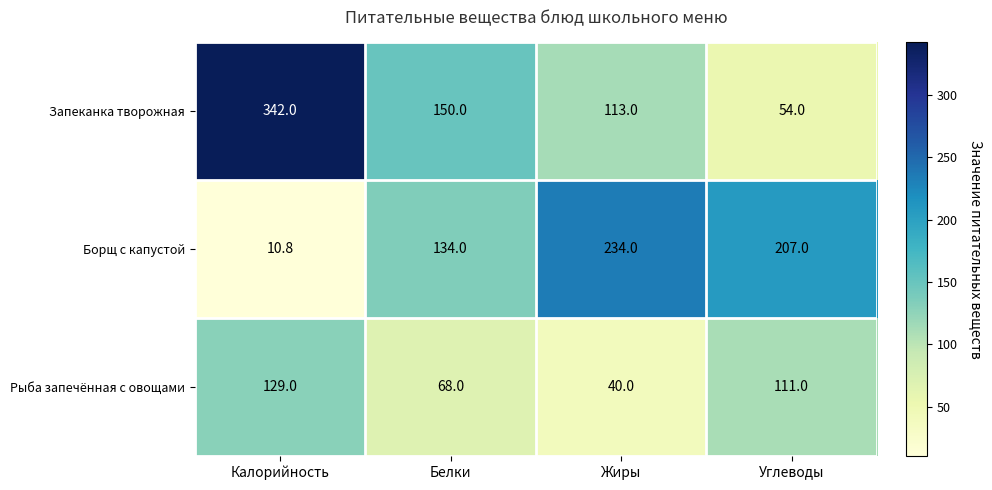

Is it true that Рыба запечённая с овощами equals 33.8 at Углеводы?

False